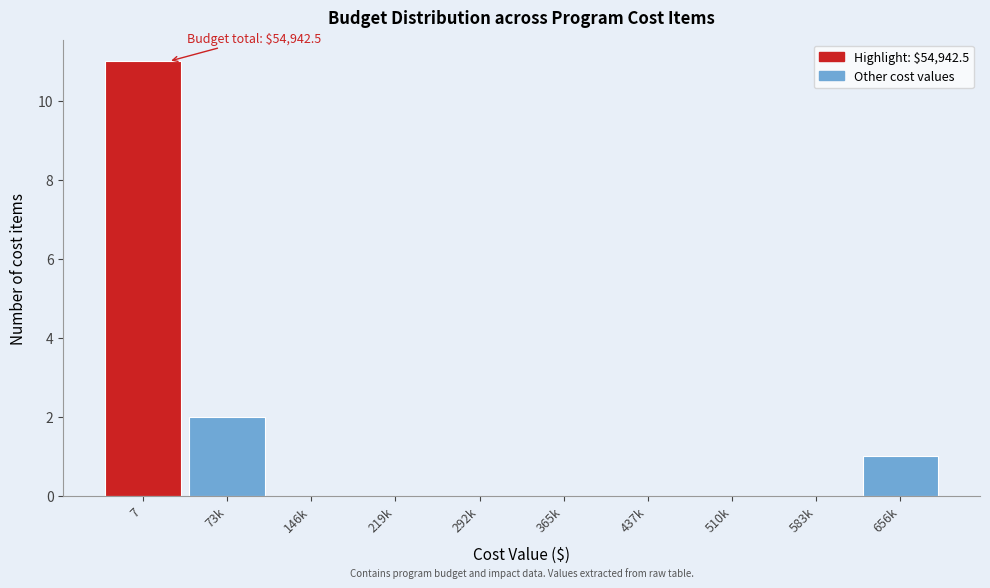

Reading left to right, list all the values displayed in this chart.

7=11	73k=2	146k=0	219k=0	292k=0	365k=0	437k=0	510k=0	583k=0	656k=1